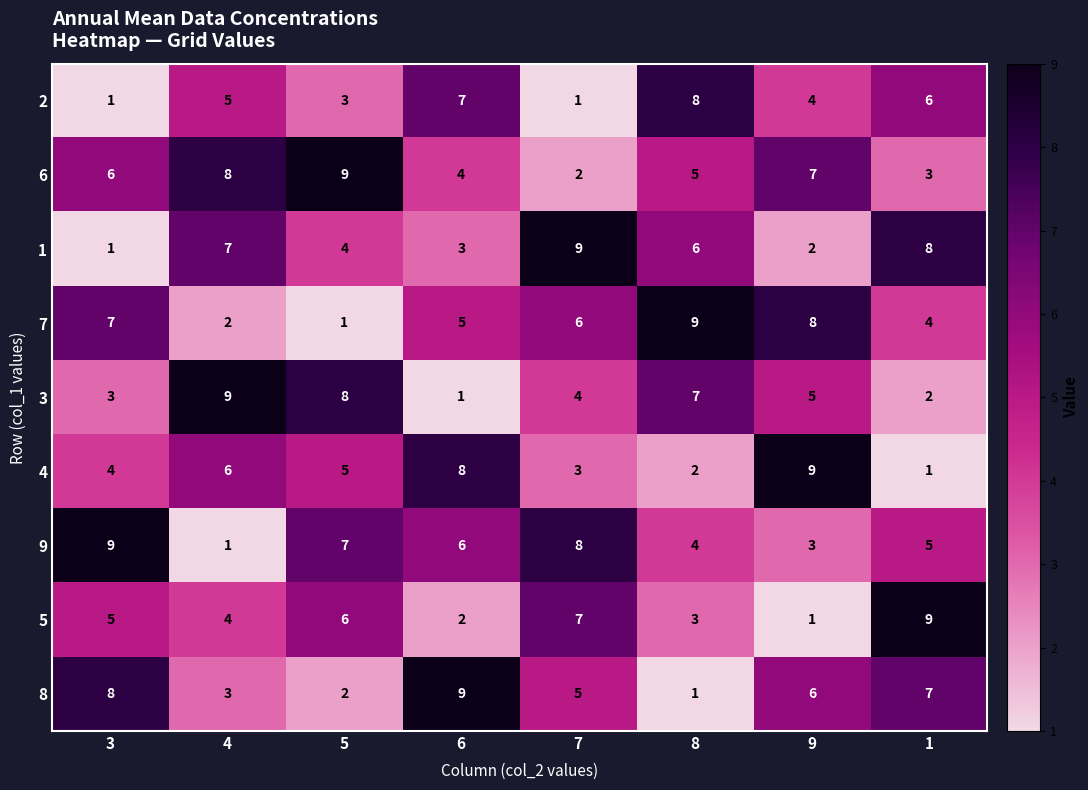

At how many categories does at least one series exceed 6?

8